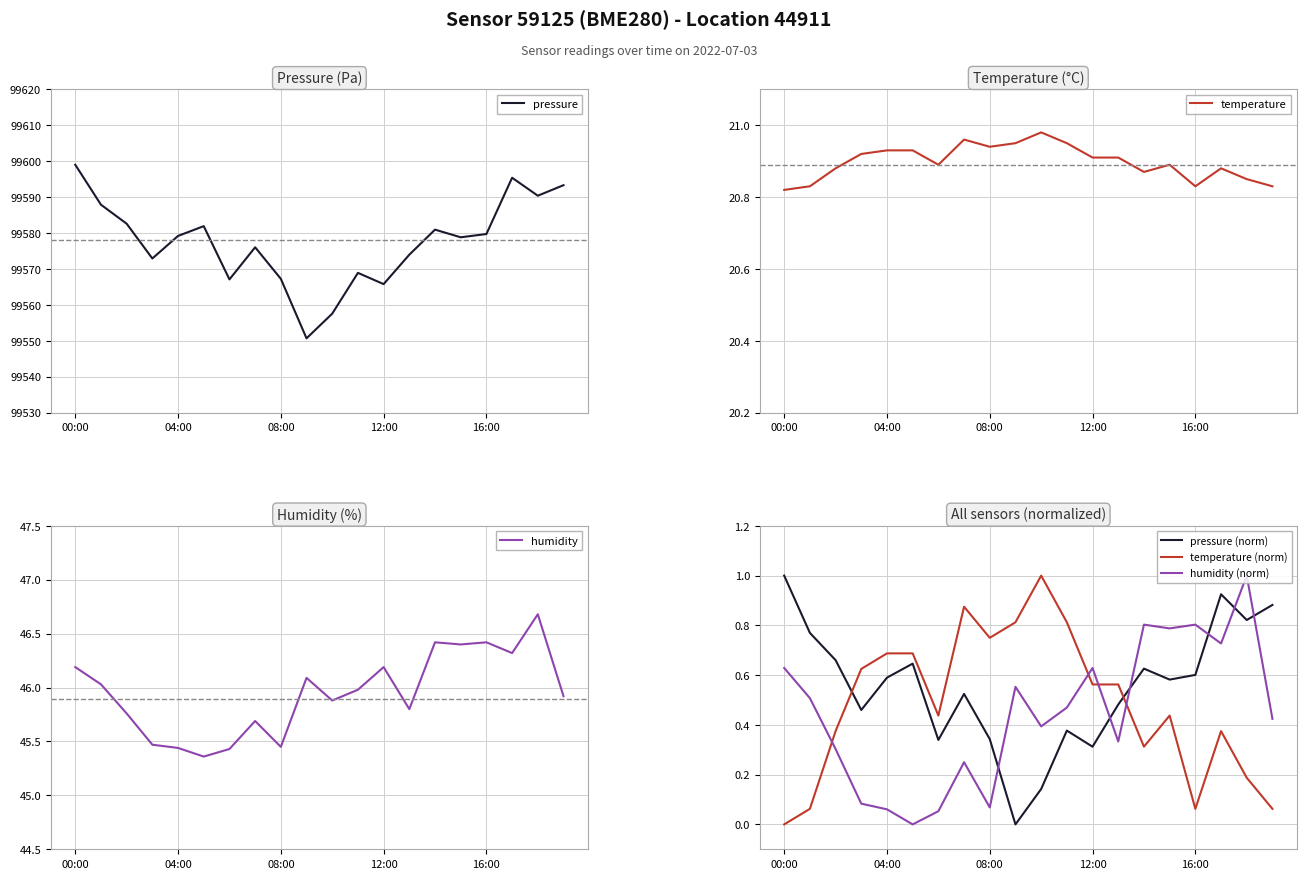

Which series changed the most between 9 and 19?

pressure